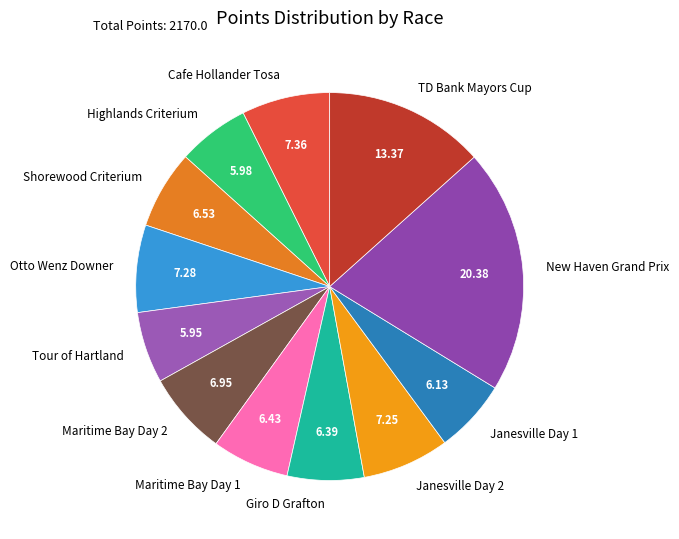

Does any single category account for the majority?

No